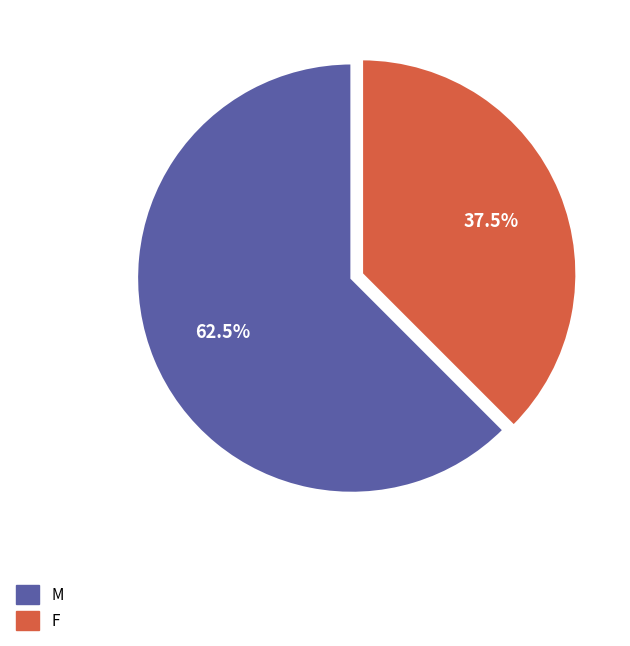

What is the total percentage of M and F?

100.0%